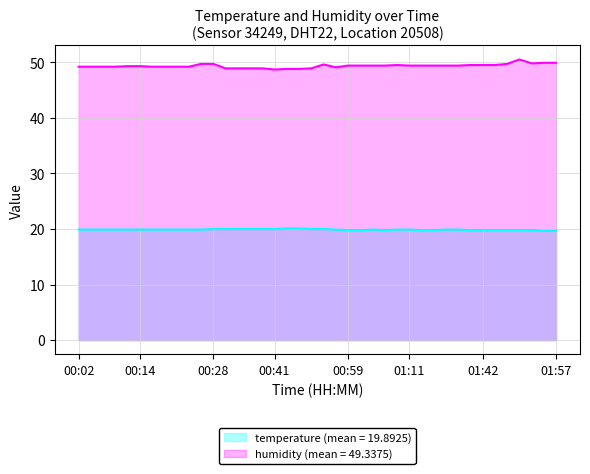

Rank the categories by humidity value from highest to lowest.

01:50, 01:55, 01:57, 01:52, 00:26, 00:28, 01:47, 00:54, 01:09, 01:38, 01:42, 01:44, 00:59, 01:01, 01:04, 01:06, 01:11, 01:14, 01:16, 01:27, 01:35, 00:11, 00:14, 00:02, 00:04, 00:06, 00:09, 00:16, 00:19, 00:21, 00:24, 00:56, 00:31, 00:34, 00:36, 00:38, 00:52, 00:46, 00:49, 00:41